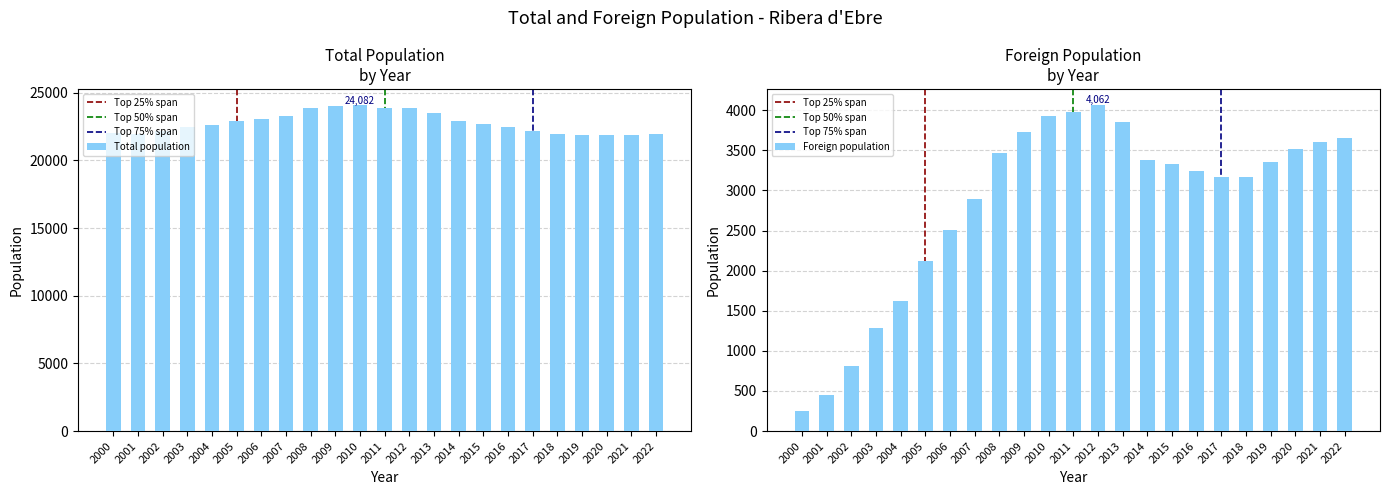

List the labels in order of Foreign population value, largest first.

2012, 2011, 2010, 2013, 2009, 2022, 2021, 2020, 2008, 2014, 2019, 2015, 2016, 2017, 2018, 2007, 2006, 2005, 2004, 2003, 2002, 2001, 2000